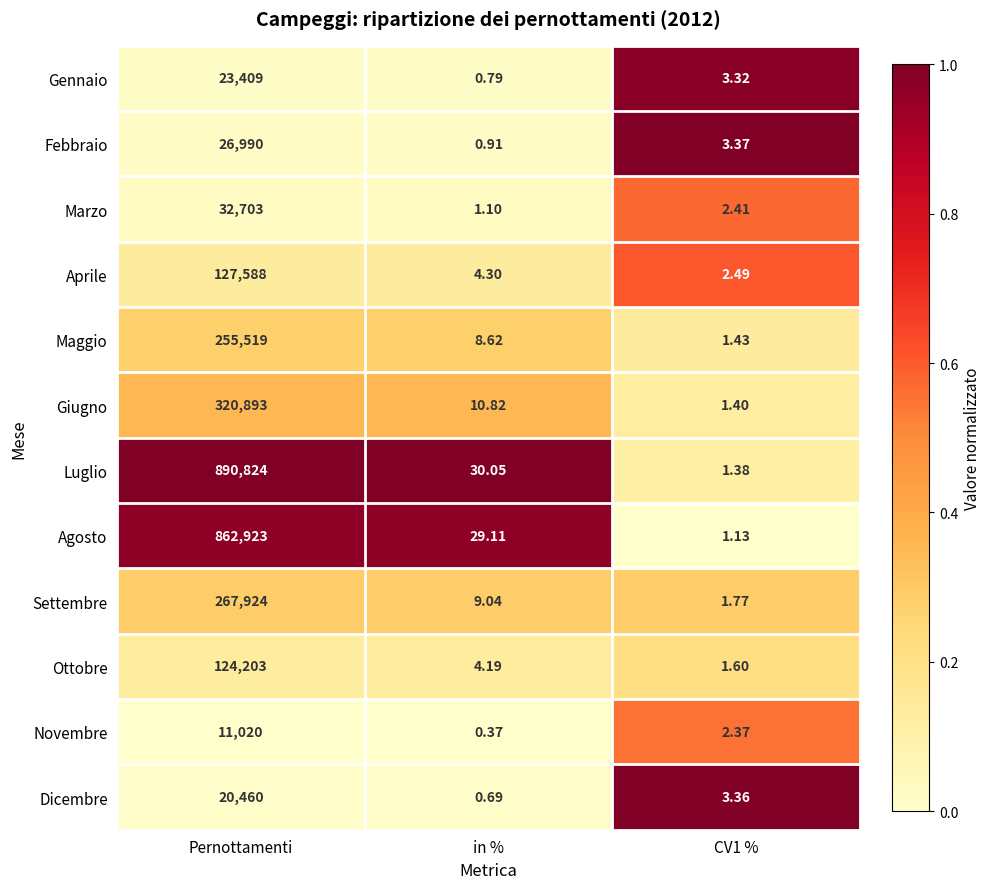

At which label does Marzo first exceed 2?

Pernottamenti